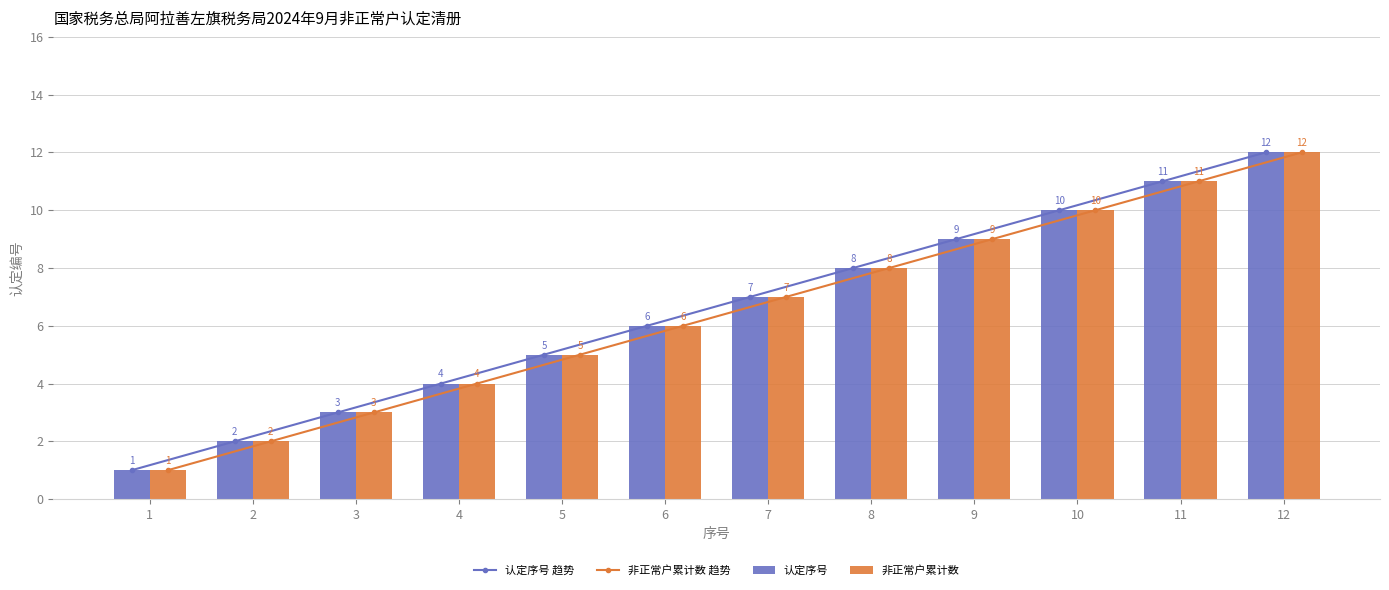

What is the value of the 认定序号 bar at the 6th from the left?

6